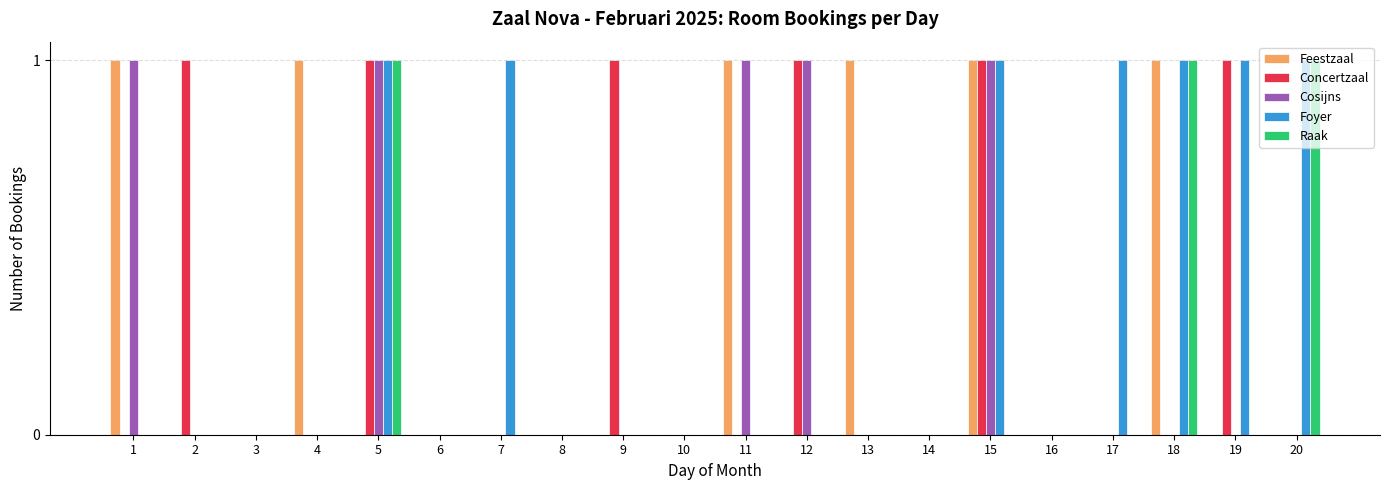

What is the sum of all Foyer values?

7